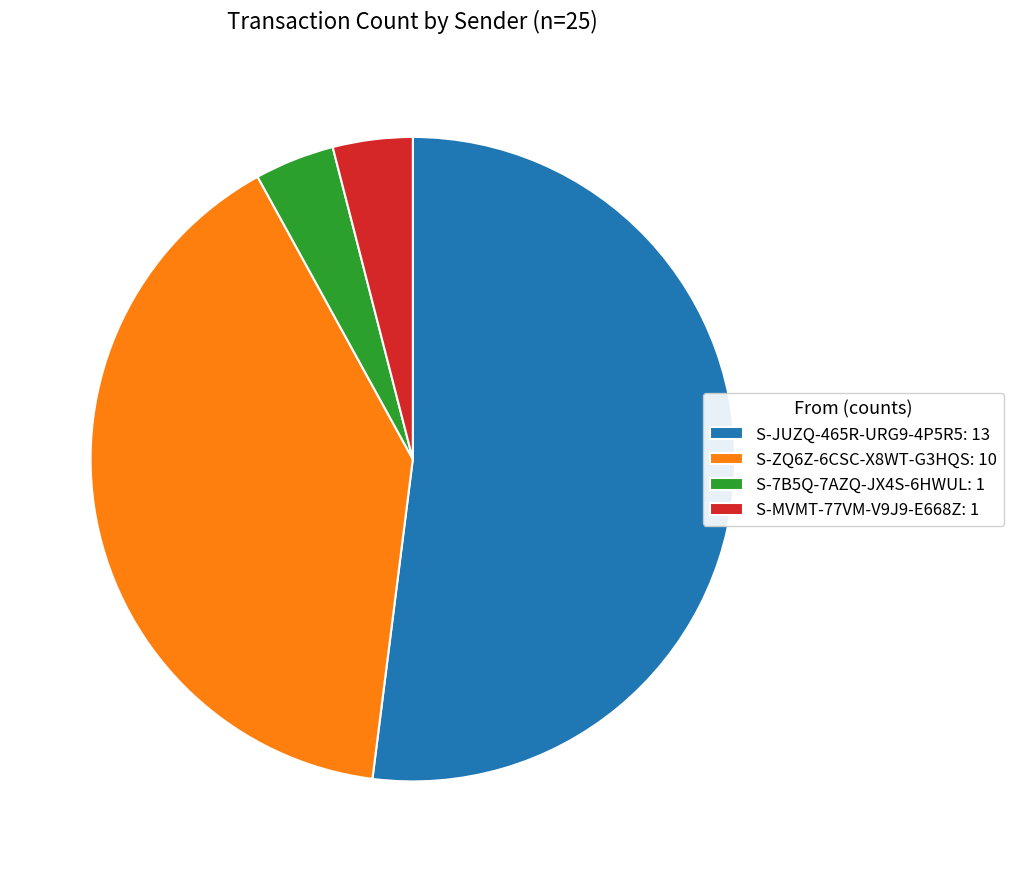

Does S-JUZQ-465R-URG9-4P5R5 represent more than half of the total?

Yes